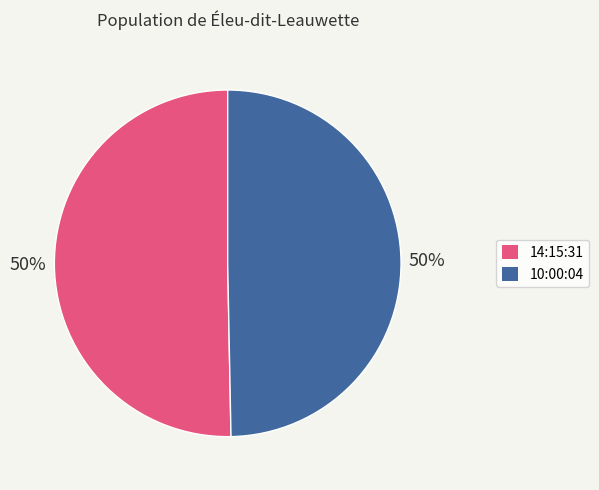

Is the sum of 10:00:04 and 14:15:31 greater than half?

Yes